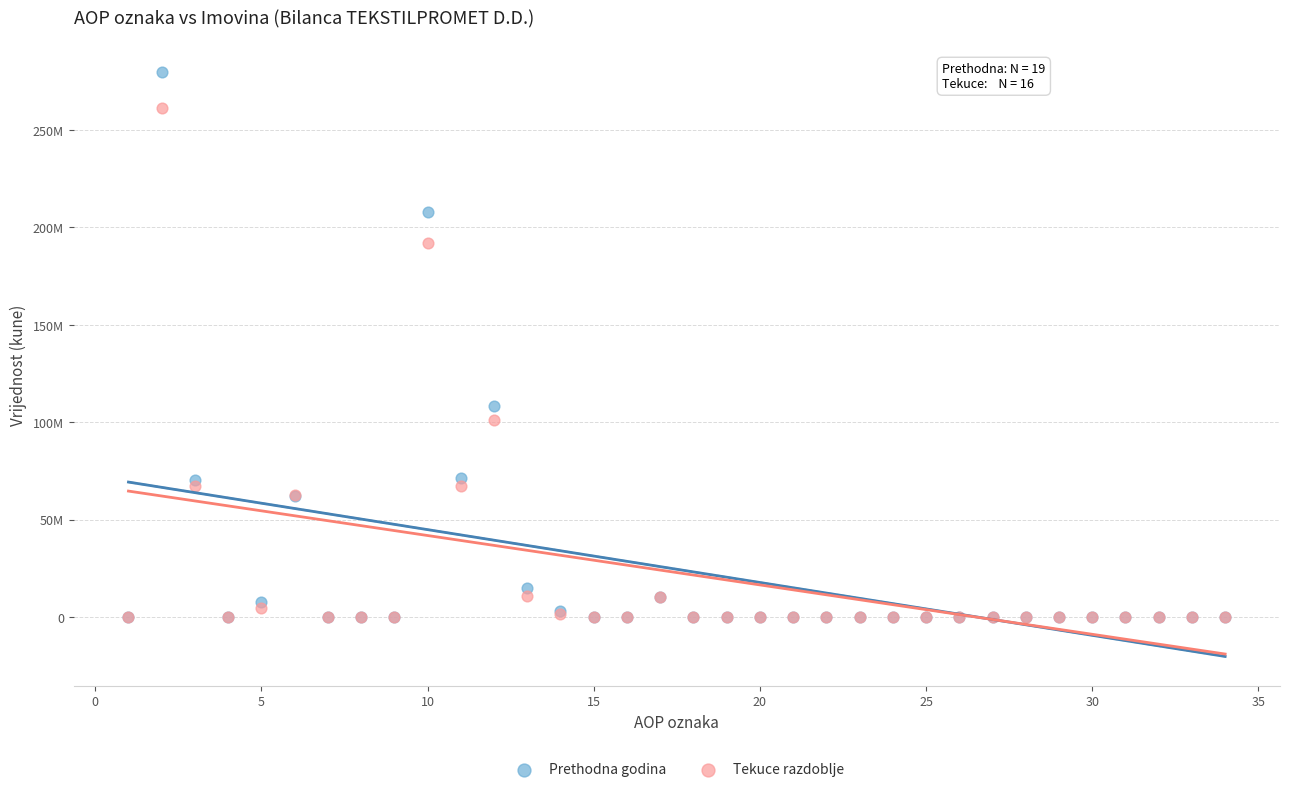

What are all the series names shown in the legend?

Prethodna godina, Tekuce razdoblje